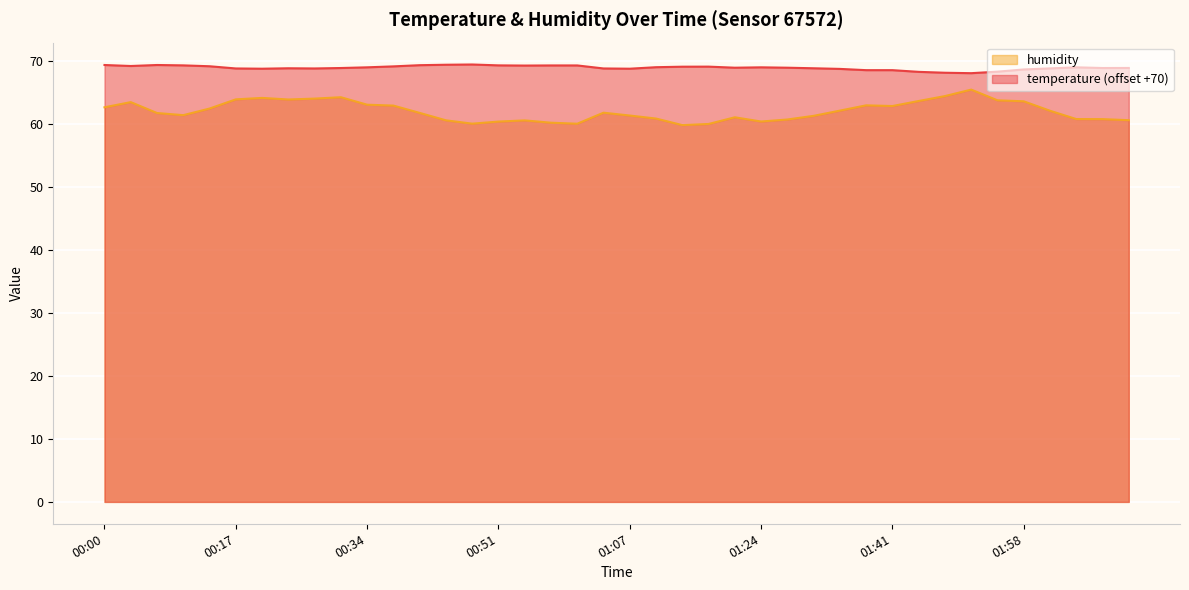

How many lines are shown in the chart?

2